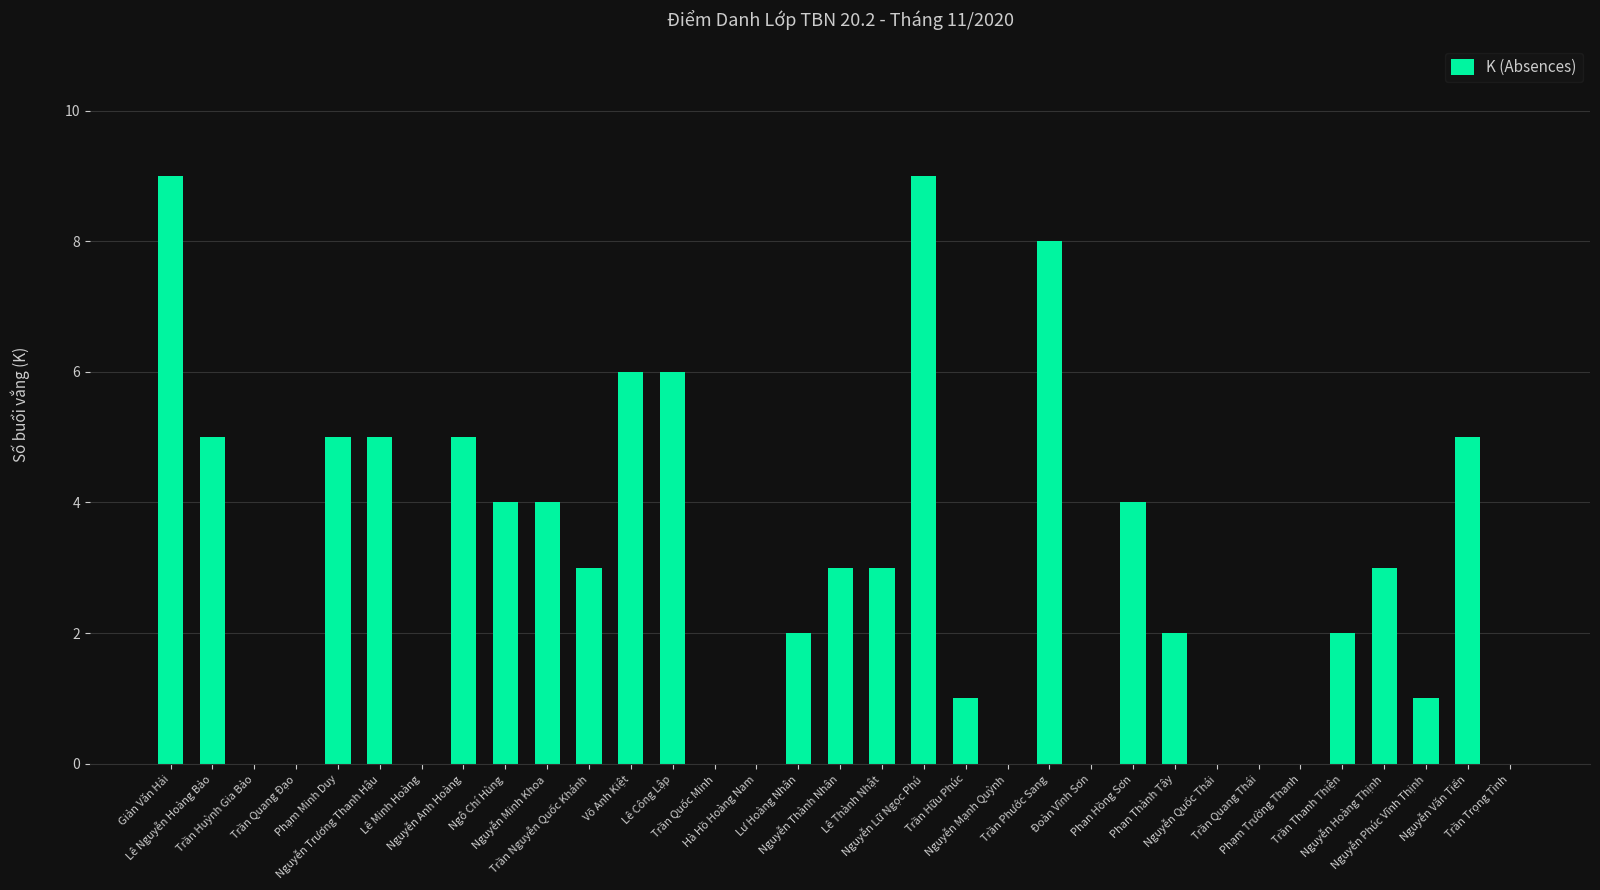

How many categories are shown in the chart?

33